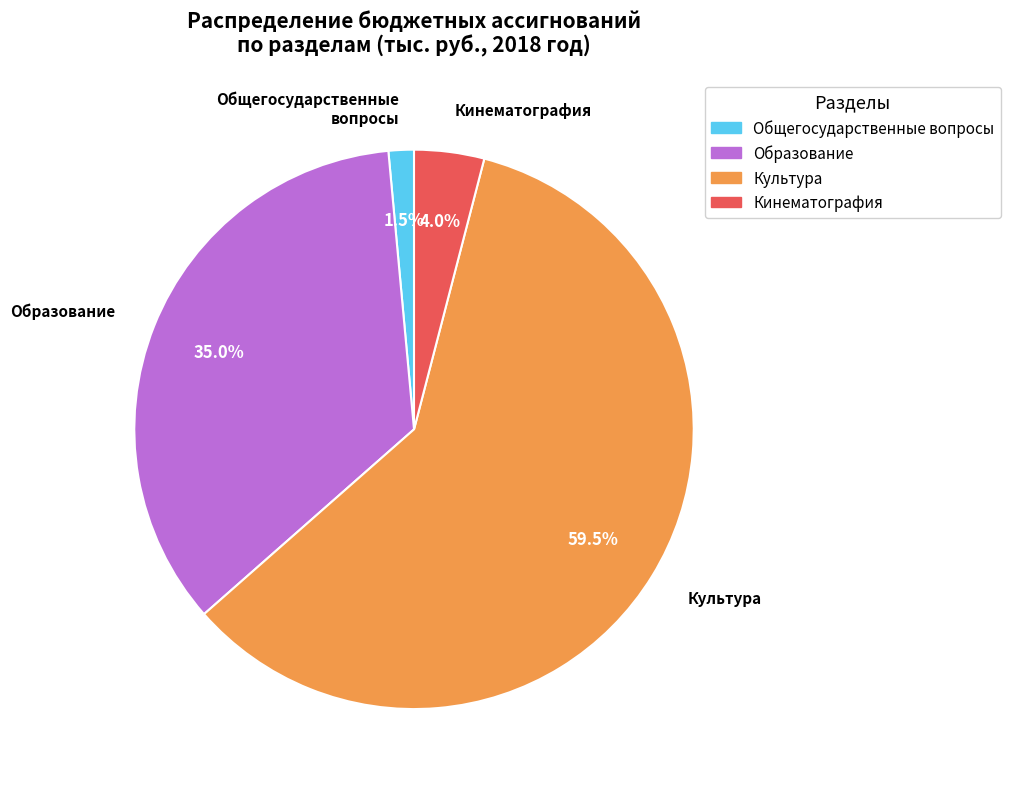

Is there a majority slice in this chart?

Yes